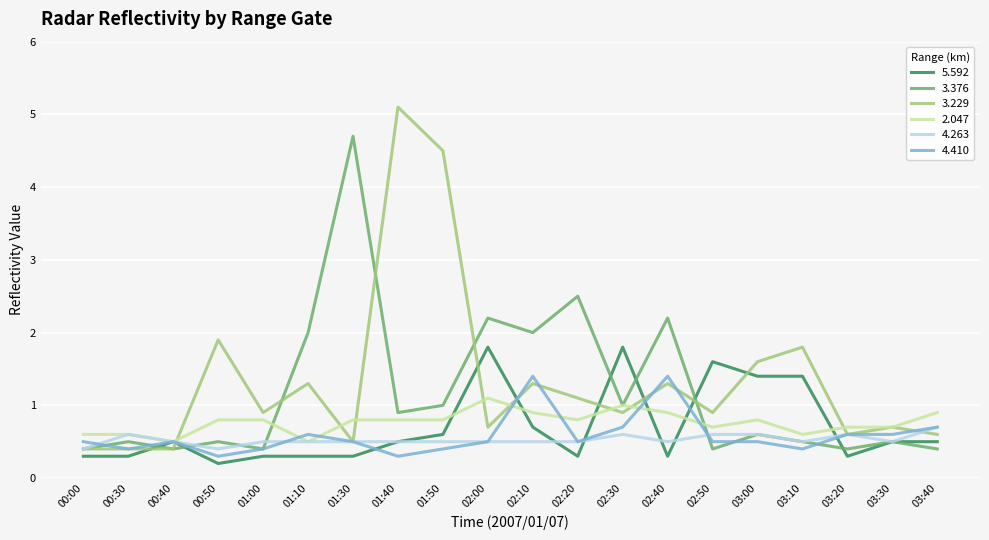

What value does the 4.263 series have at 02:10?

0.5